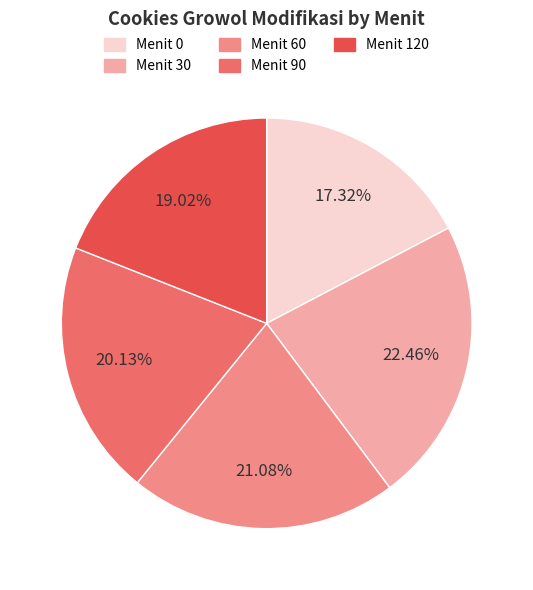

Is Menit 60 the majority of the pie?

No